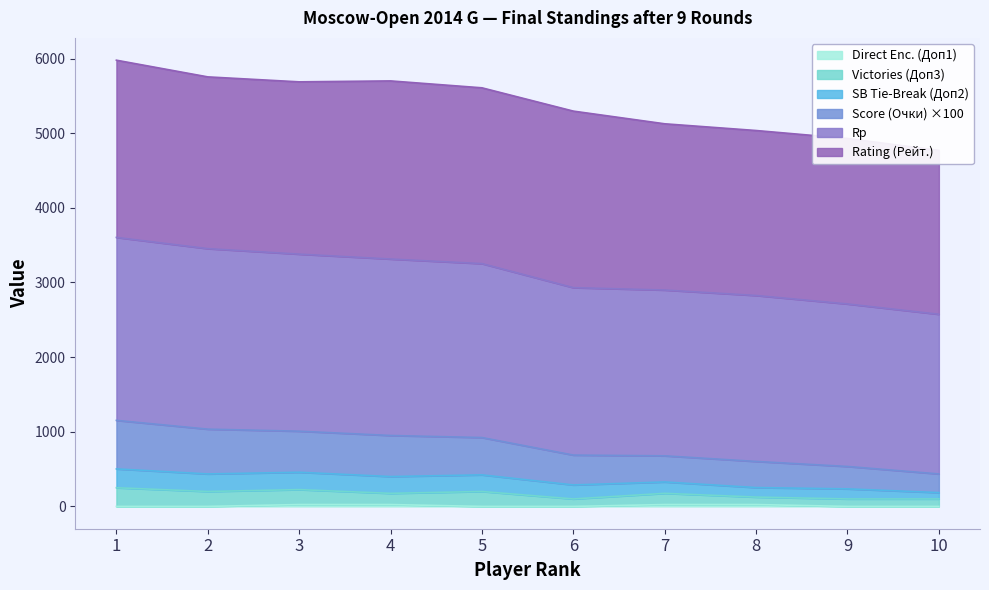

At which category is the sum across all series the highest?

1